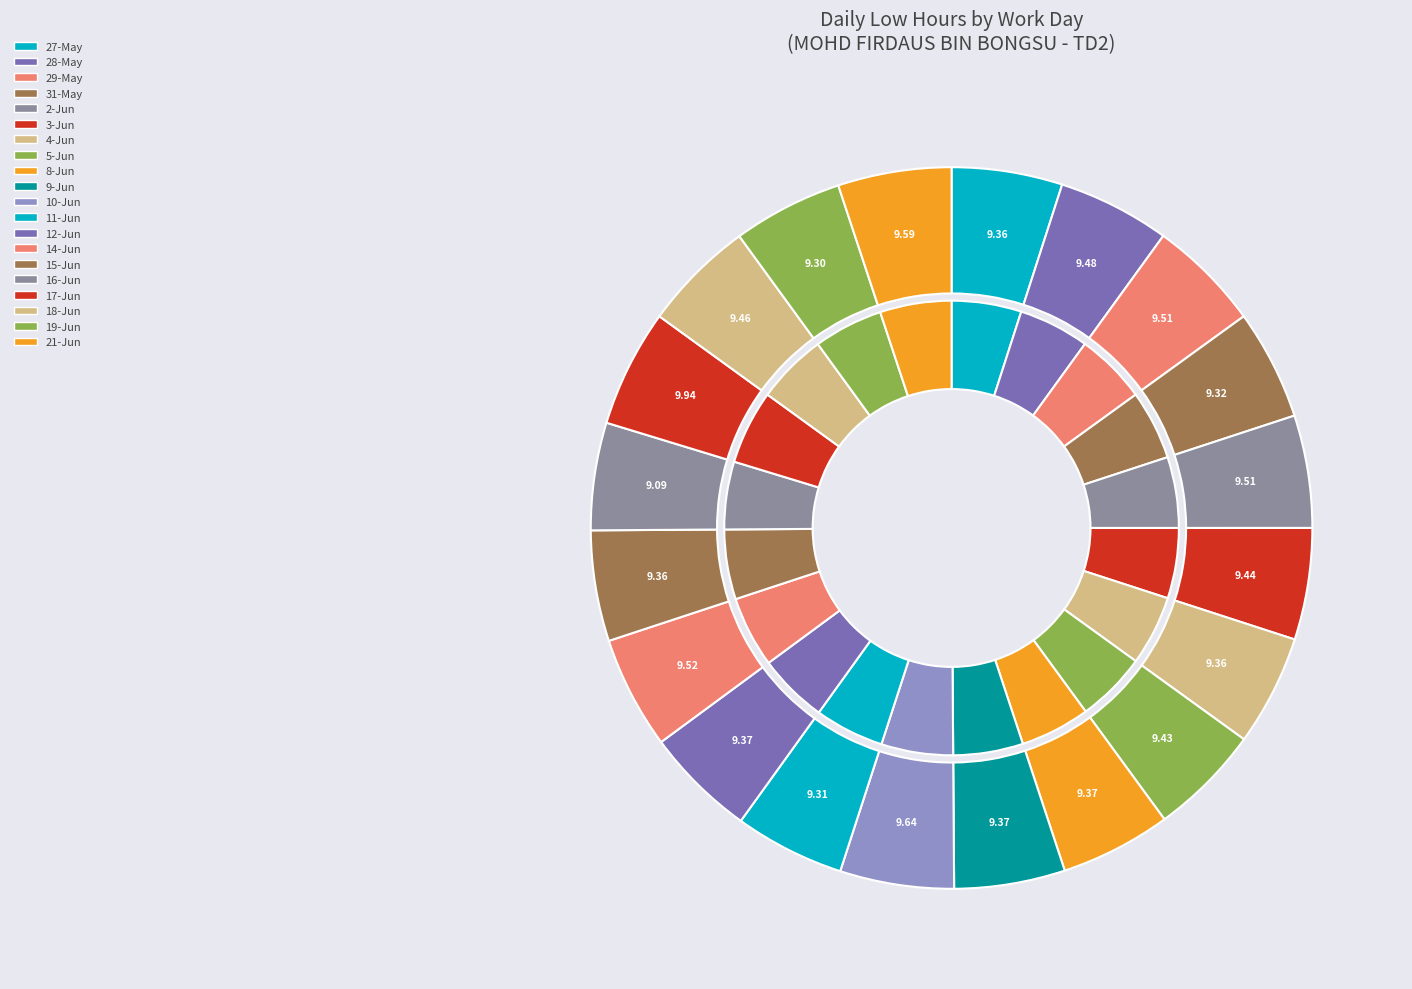

Which category has the smallest portion of the pie?

16-Jun